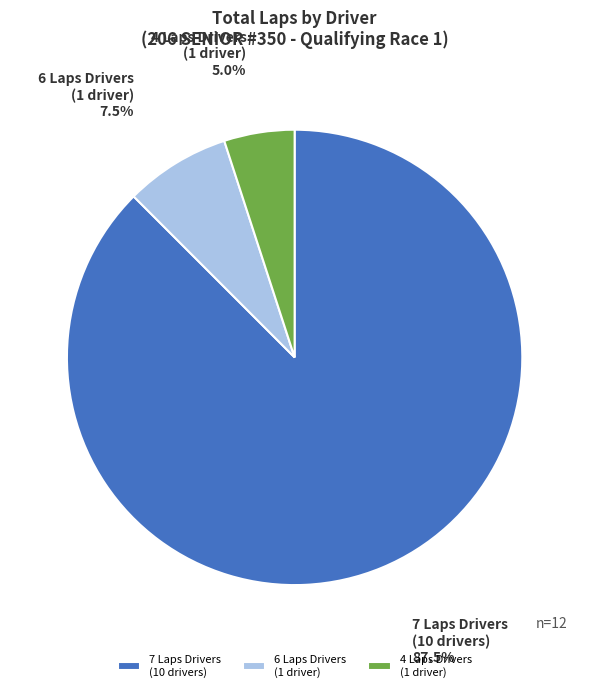

Rank the categories by value from lowest to highest.

4 Laps Drivers (1 driver), 6 Laps Drivers (1 driver), 7 Laps Drivers (10 drivers)